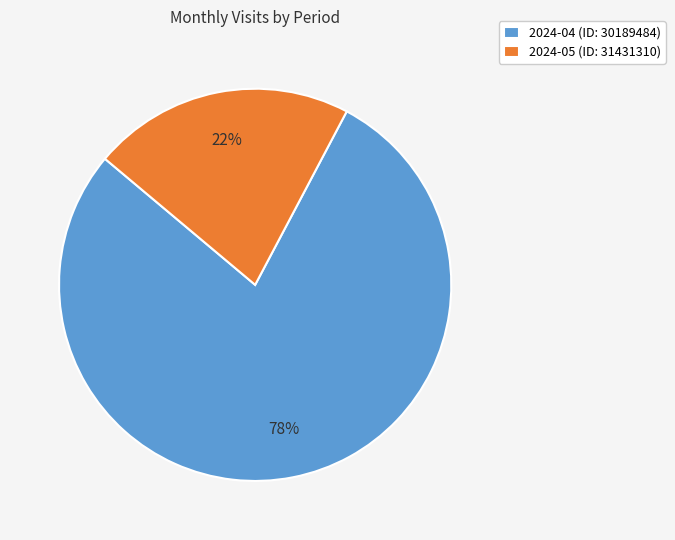

Do 2024-05 (ID: 31431310) and 2024-04 (ID: 30189484) together represent more than half of the pie?

Yes